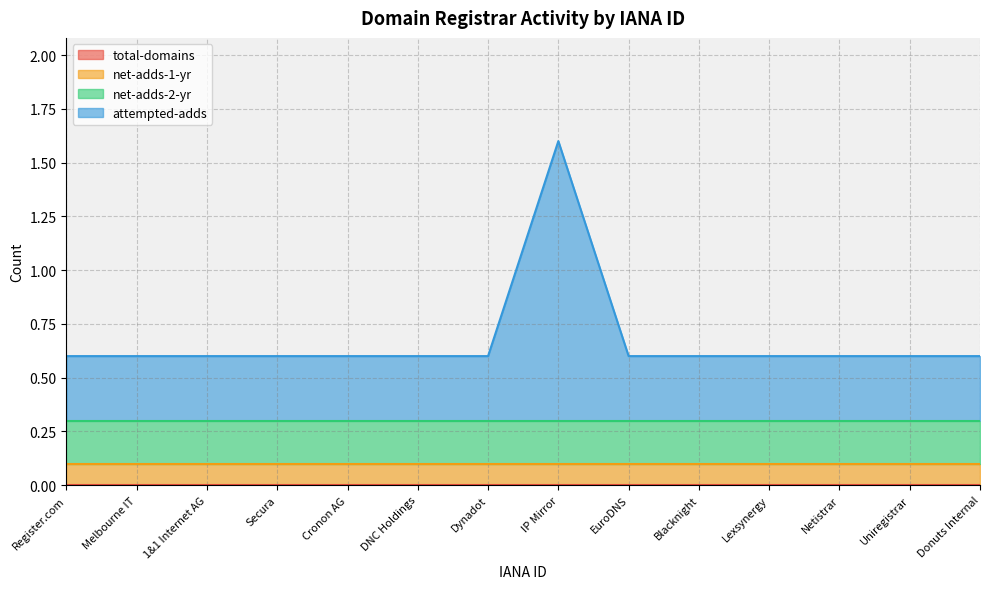

True or false: net-adds-1-yr and total-domains cross at least once.

False